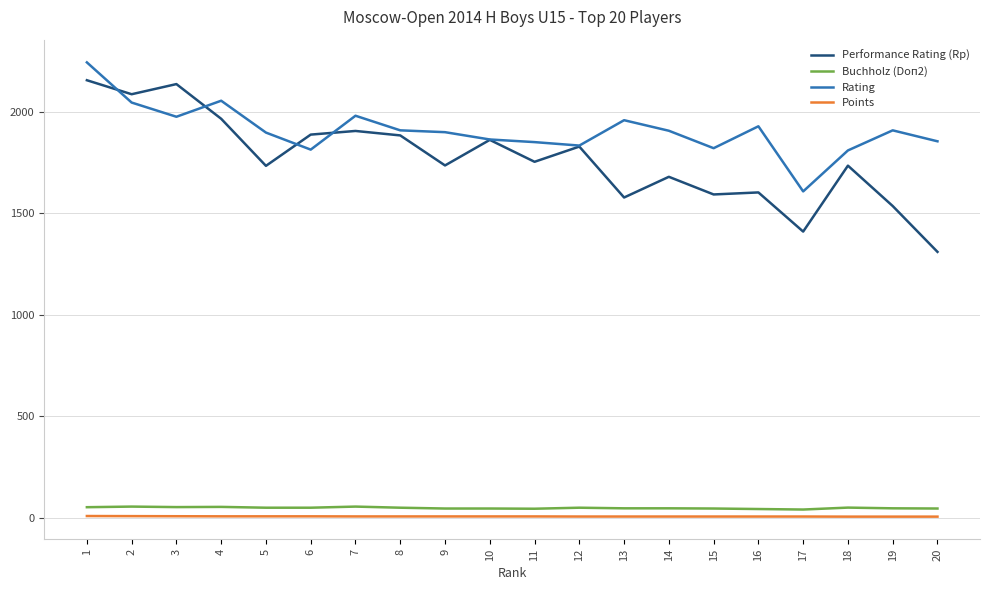

How many distinct data groups are displayed?

4